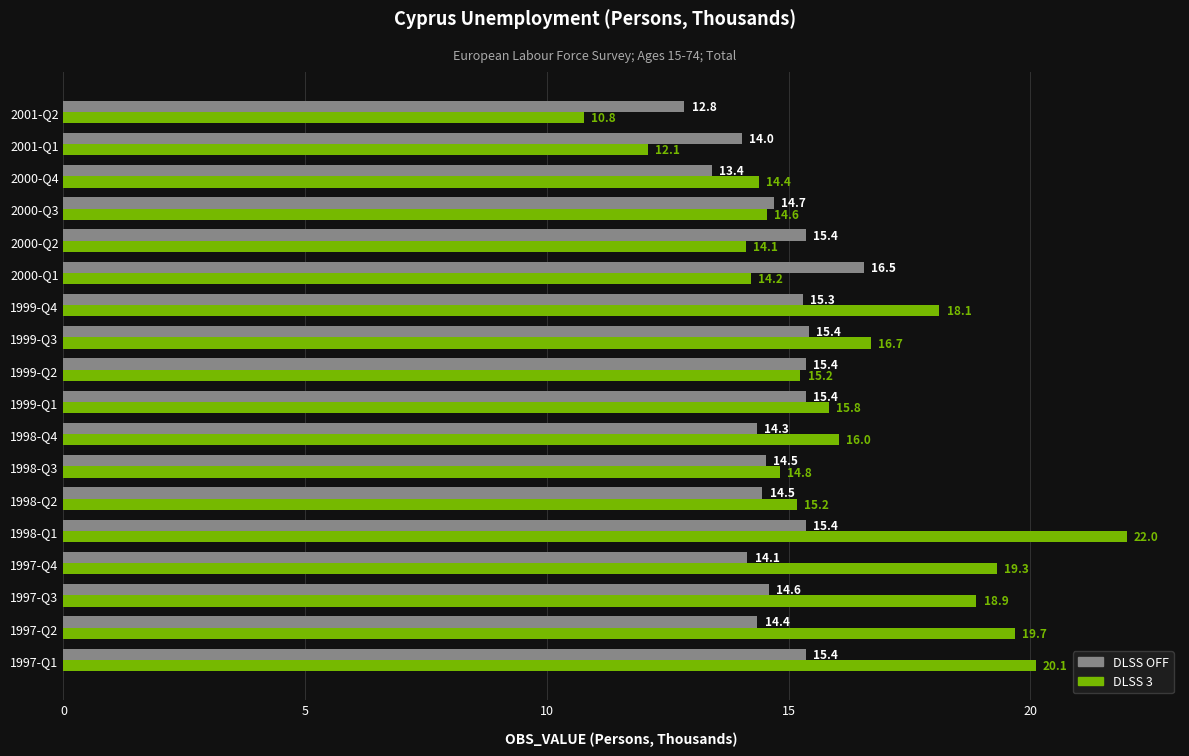

What value does the DLSS OFF series have at 1997-Q4?

14.1